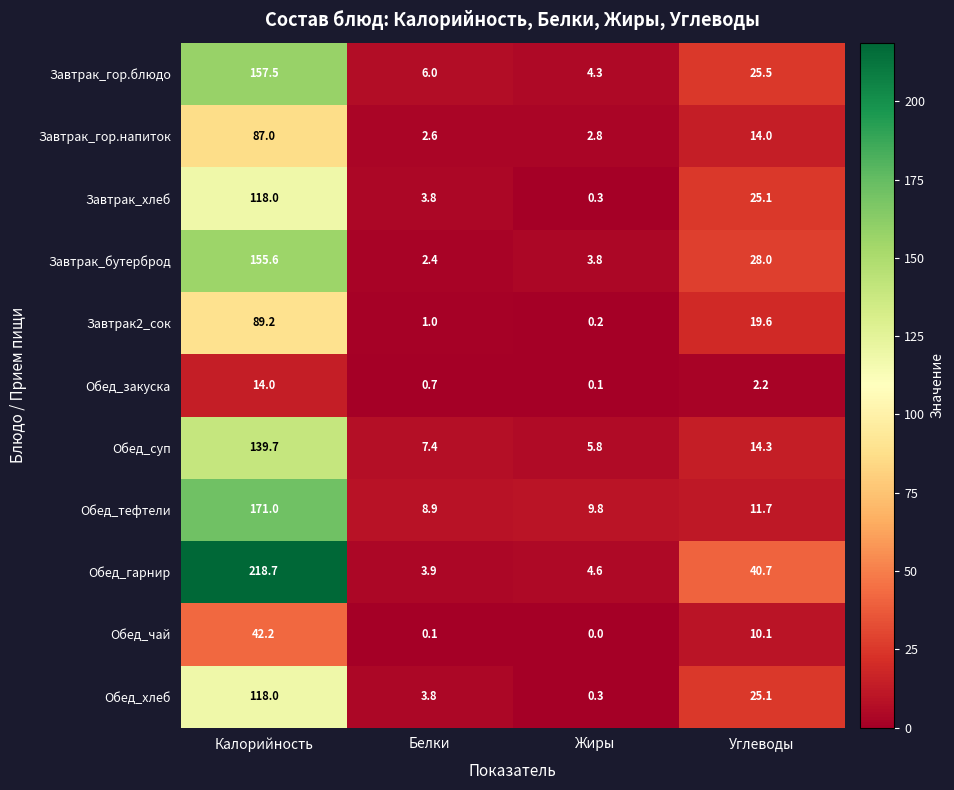

What is the average value of the Обед_хлеб series?

36.8